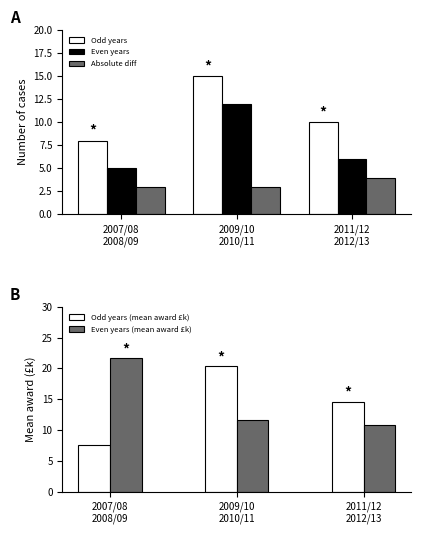

Rank the categories by Odd years value from lowest to highest.

2007/08
2008/09, 2011/12
2012/13, 2009/10
2010/11